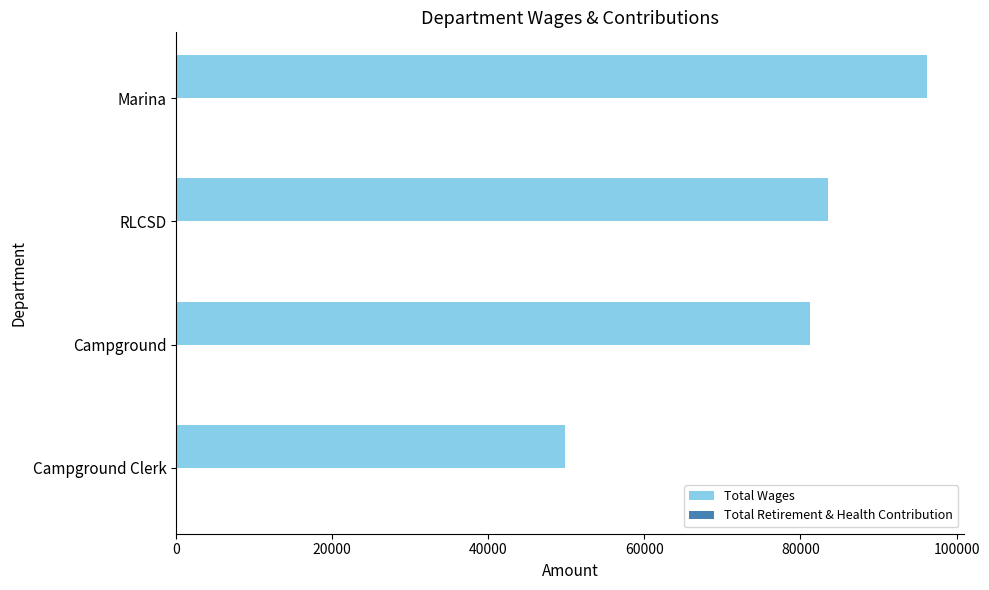

Are the bars grouped side by side (vs. stacked)?

No